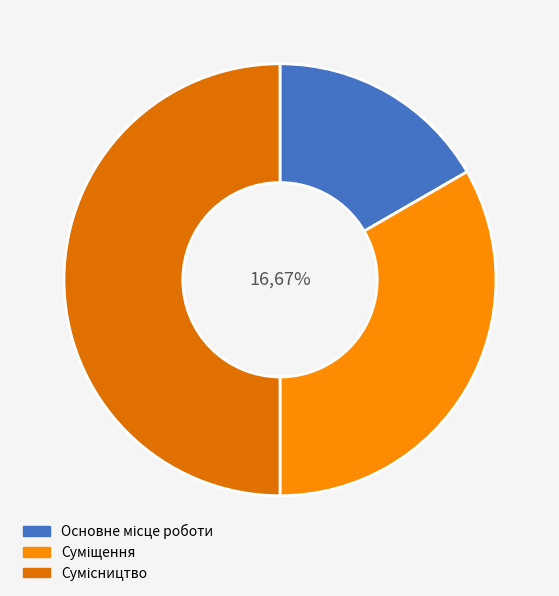

The Суміщення slice represents 33% of the pie. True or false?

True